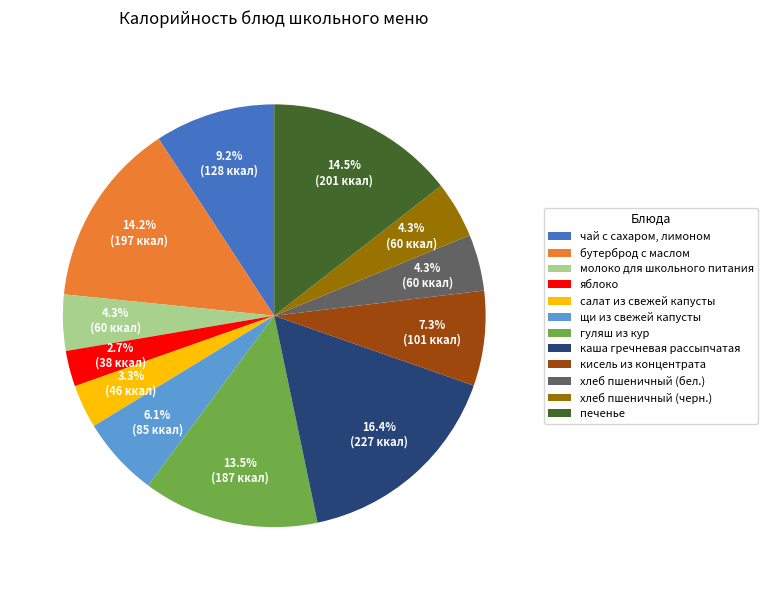

What is the largest slice in the pie chart?

каша гречневая рассыпчатая